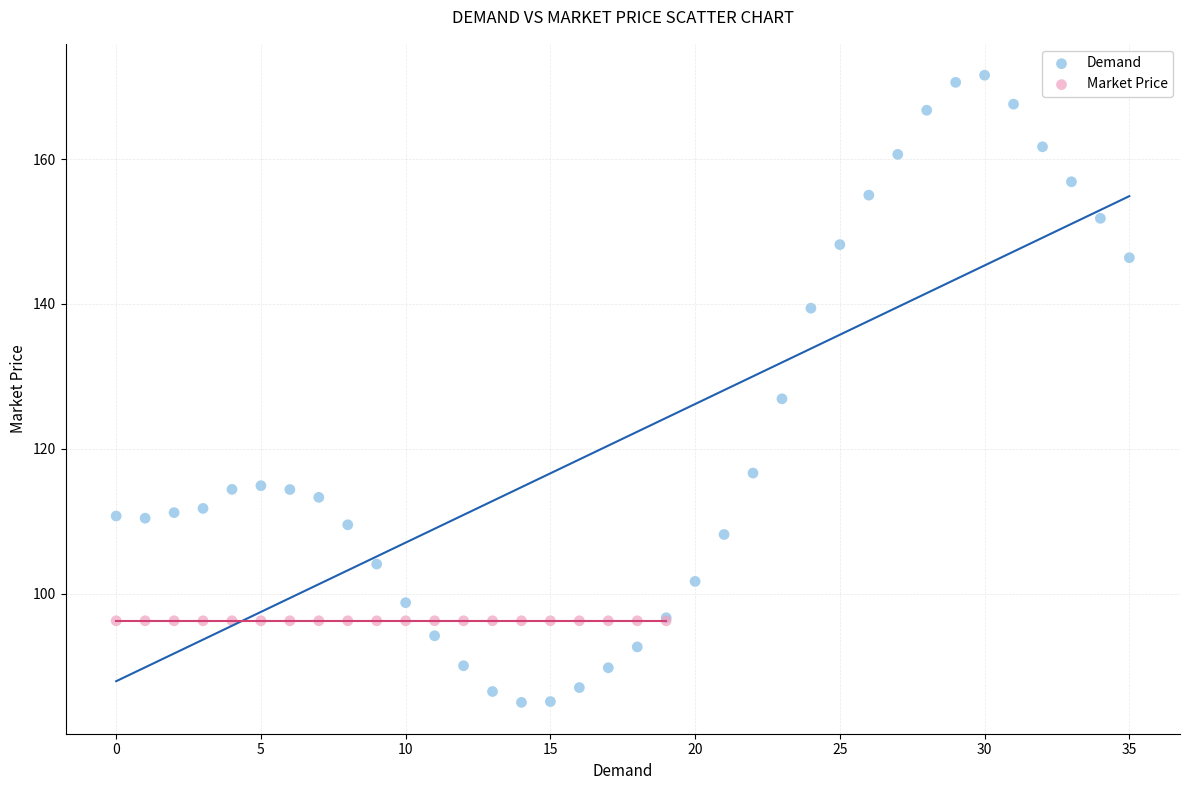

Which series contains the lowest Y value?

Demand